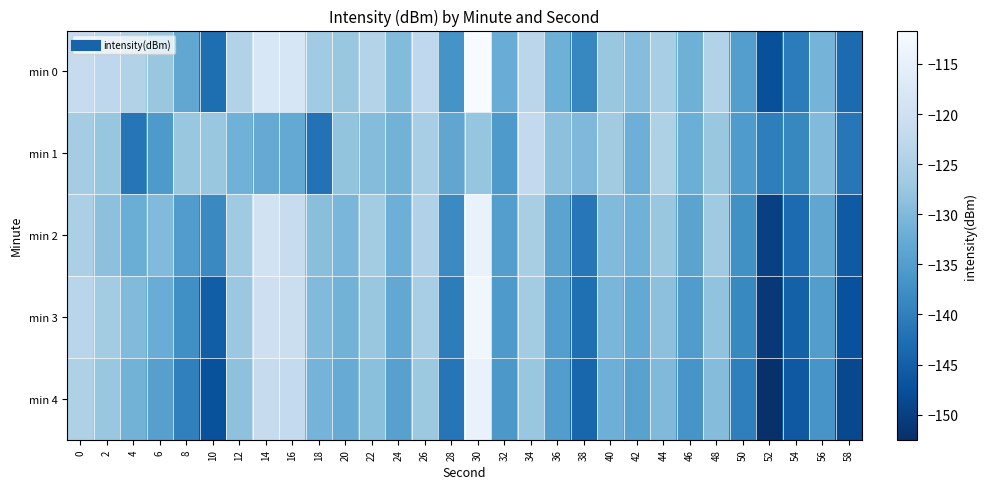

List the series in order of their peak value, lowest first.

min 1, min 2, min 4, min 3, min 0